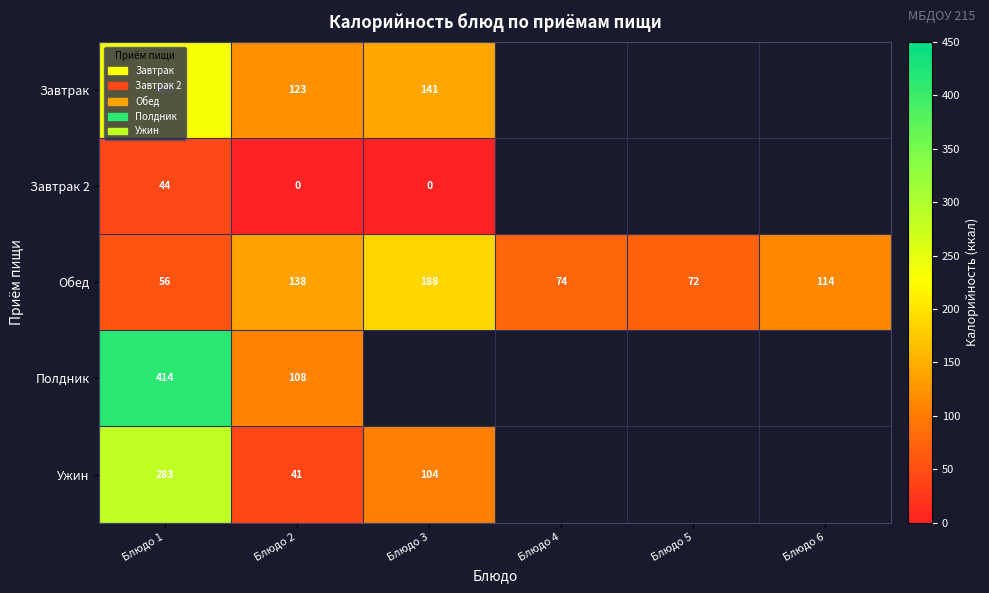

At which category is the sum across all series the highest?

Блюдо 1